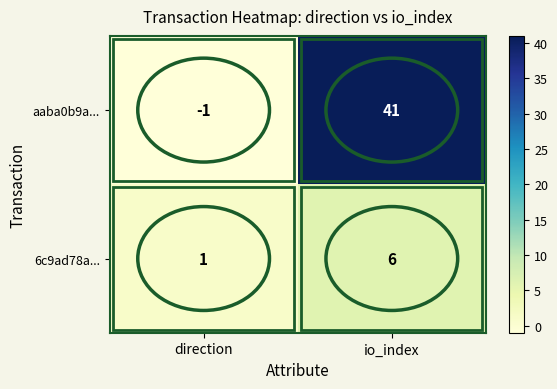

Is it true that 6c9ad78a... equals 6 at io_index?

True